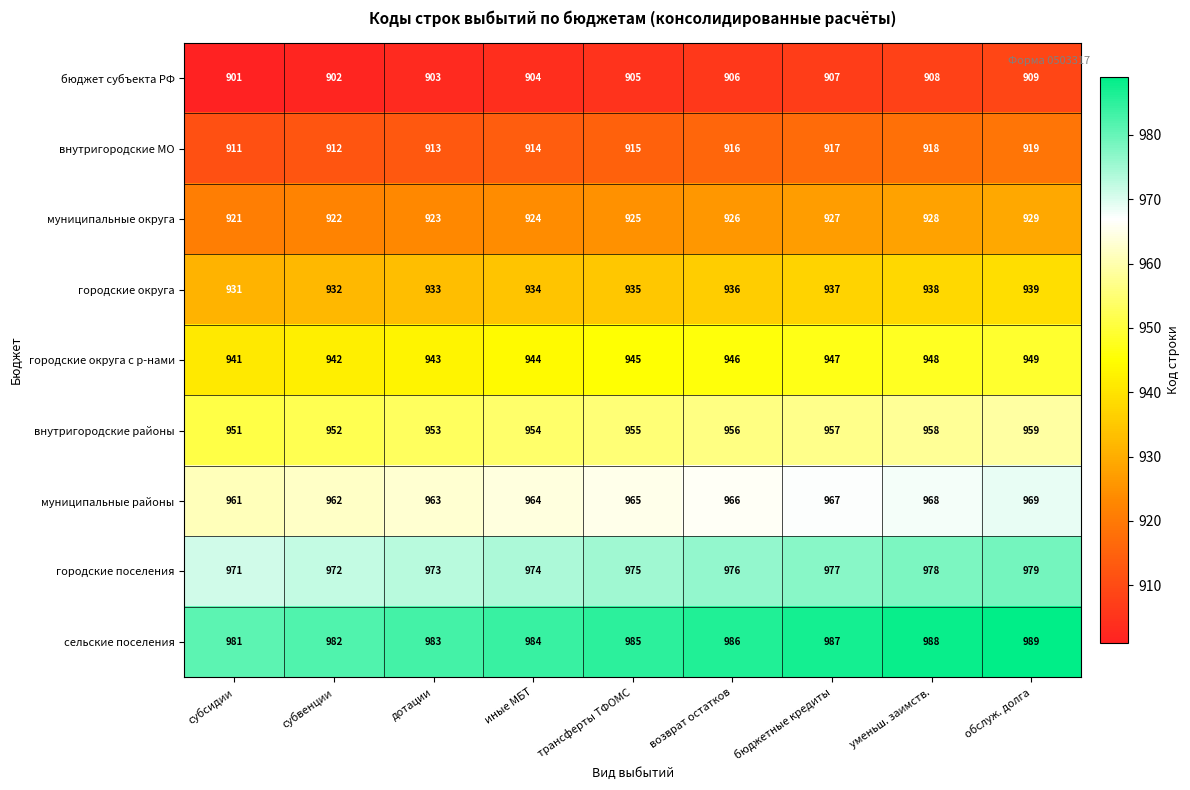

How many categories are shown in the chart?

9